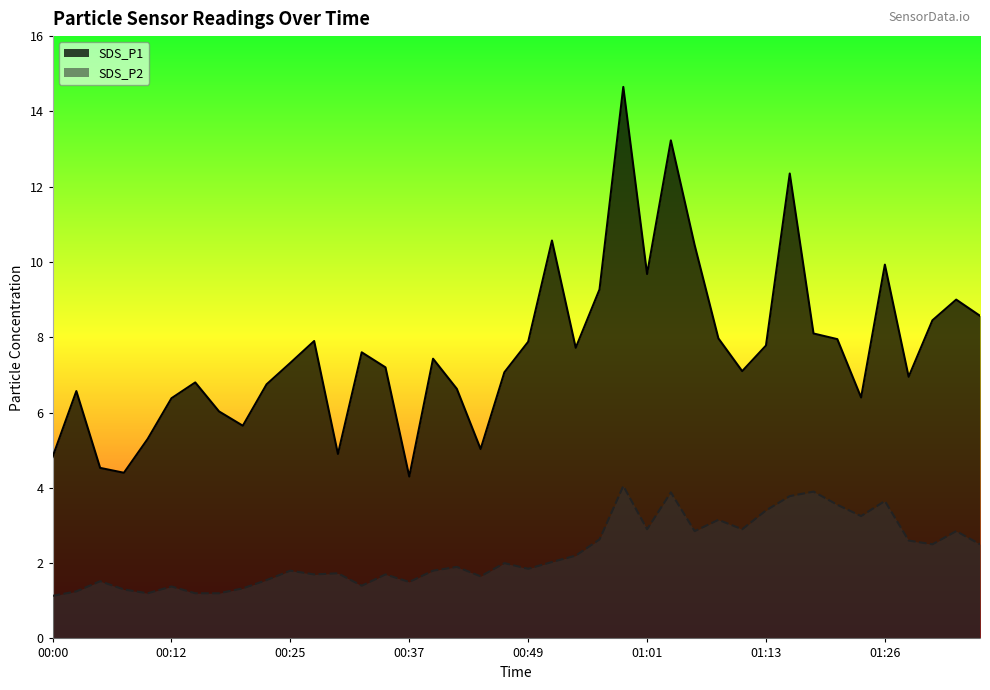

Reading left to right, what are all the values shown in this chart?

SDS_P1: 4.8	6.6	4.5	4.4	5.3	6.4	6.8	6.0	5.7	6.8	7.3	7.9	4.9	7.6	7.2	4.3	7.4	6.6	5.0	7.1	7.9	10.6	7.7	9.3	14.7	9.7	13.2	10.4	8.0	7.1	7.8	12.3	8.1	8.0	6.4	9.9	7.0	8.4	9.0	8.6
SDS_P2: 1.1	1.2	1.5	1.3	1.2	1.4	1.2	1.2	1.3	1.6	1.8	1.7	1.7	1.4	1.7	1.5	1.8	1.9	1.6	2.0	1.9	2.0	2.2	2.6	4.0	2.9	3.9	2.9	3.1	2.9	3.4	3.8	3.9	3.5	3.2	3.6	2.6	2.5	2.9	2.5